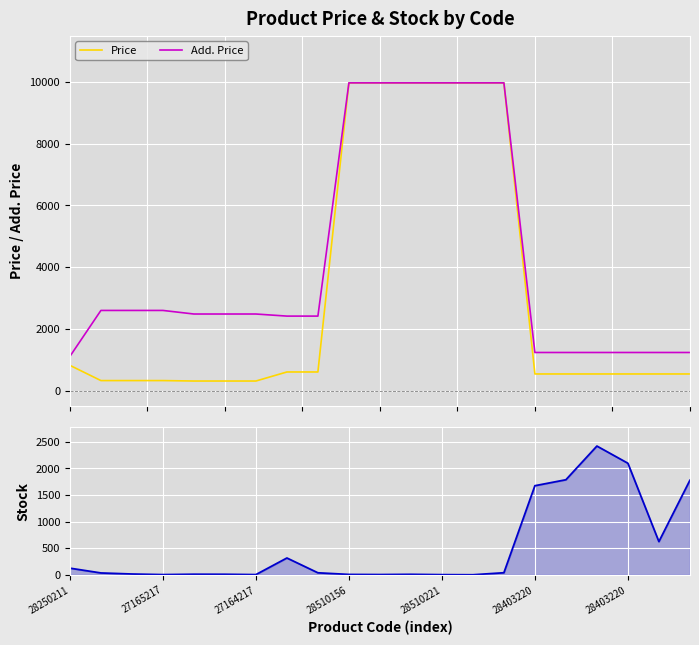

Reading right to left, list all the values displayed in this chart.

Price: 539.0	539.0	539.0	539.0	539.0	539.0	9975.0	9975.0	9975.0	9975.0	9975.0	9975.0	603.7	603.7	310.3	310.3	310.3	324.8	324.8	324.8	818.5
Add. Price: 1235.4	1235.4	1235.4	1235.4	1235.4	1235.4	9975.0	9975.0	9975.0	9975.0	9975.0	9975.0	2414.8	2414.8	2482.4	2482.4	2482.4	2598.3	2598.3	2598.3	1109.2
Stock: 1776.0	624.0	2096.0	2419.0	1786.0	1674.0	39.0	1.0	3.0	9.0	5.0	7.0	38.0	316.0	4.0	10.0	11.0	4.0	15.0	35.0	125.0